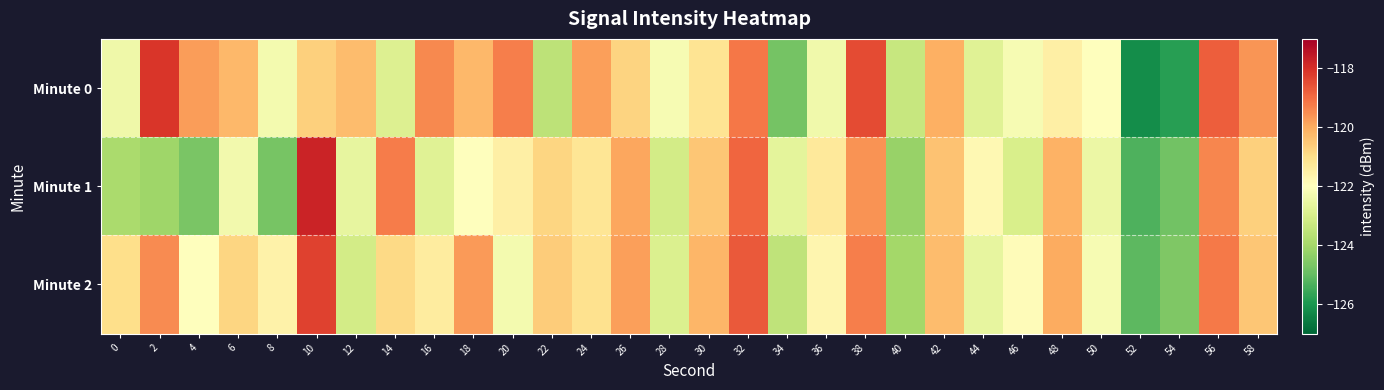

Rank the series at 0 from highest to lowest value.

Minute 2, Minute 0, Minute 1